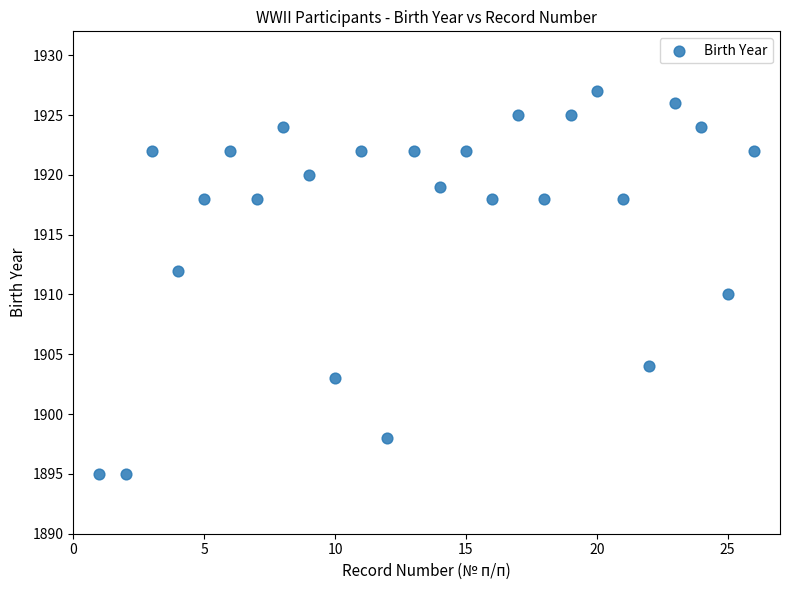

List the coordinates of all points as (X, Y) pairs, reading left to right.

(1, 1895)  (2, 1895)  (3, 1922)  (4, 1912)  (5, 1918)  (6, 1922)  (7, 1918)  (8, 1924)  (9, 1920)  (10, 1903)  (11, 1922)  (12, 1898)  (13, 1922)  (14, 1919)  (15, 1922)  (16, 1918)  (17, 1925)  (18, 1918)  (19, 1925)  (20, 1927)  (21, 1918)  (22, 1904)  (23, 1926)  (24, 1924)  (25, 1910)  (26, 1922)